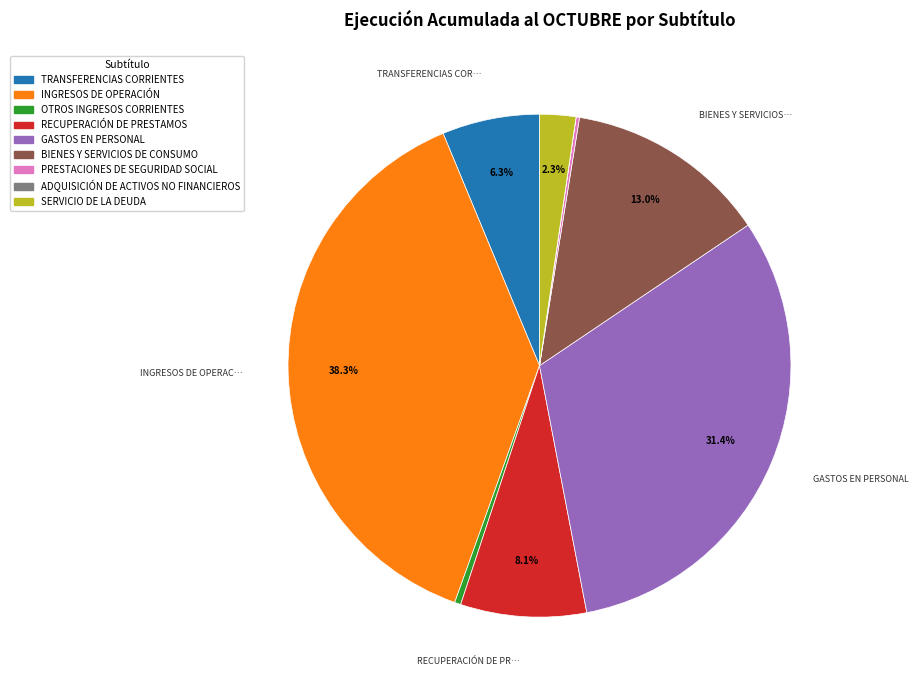

Do TRANSFERENCIAS CORRIENTES and BIENES Y SERVICIOS DE CONSUMO together represent more than half of the pie?

No